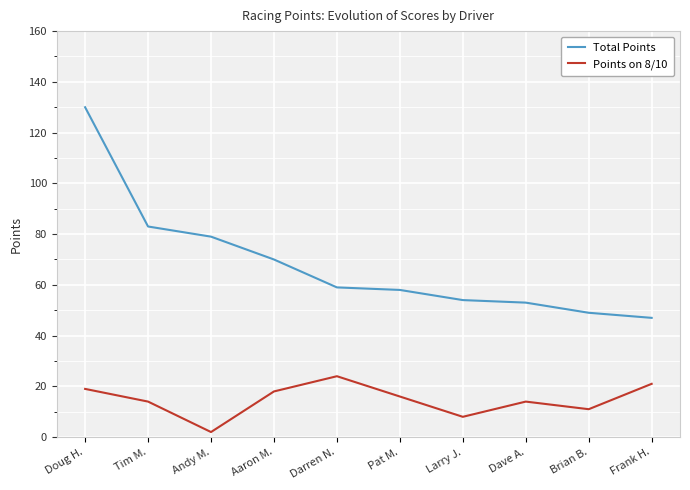

True or false: Total Points and Points on 8/10 cross at least once.

False